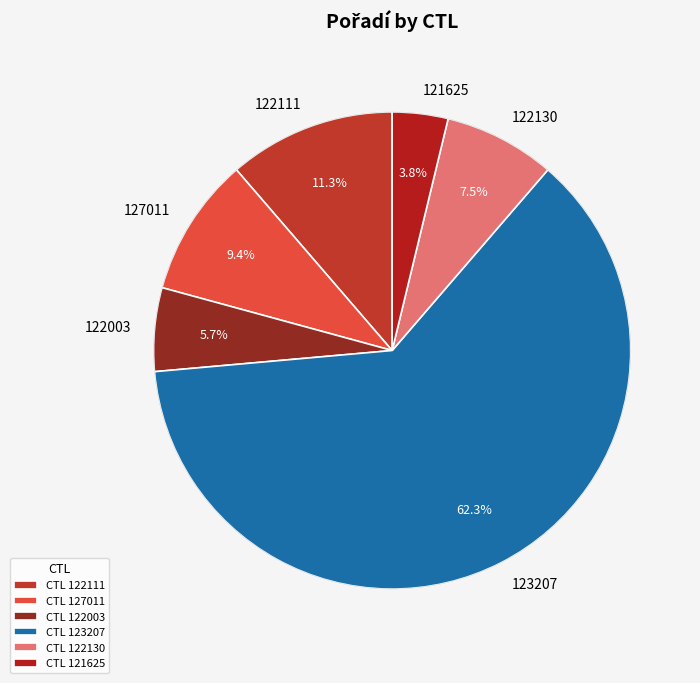

Is the sum of 122111 and 127011 greater than half?

No